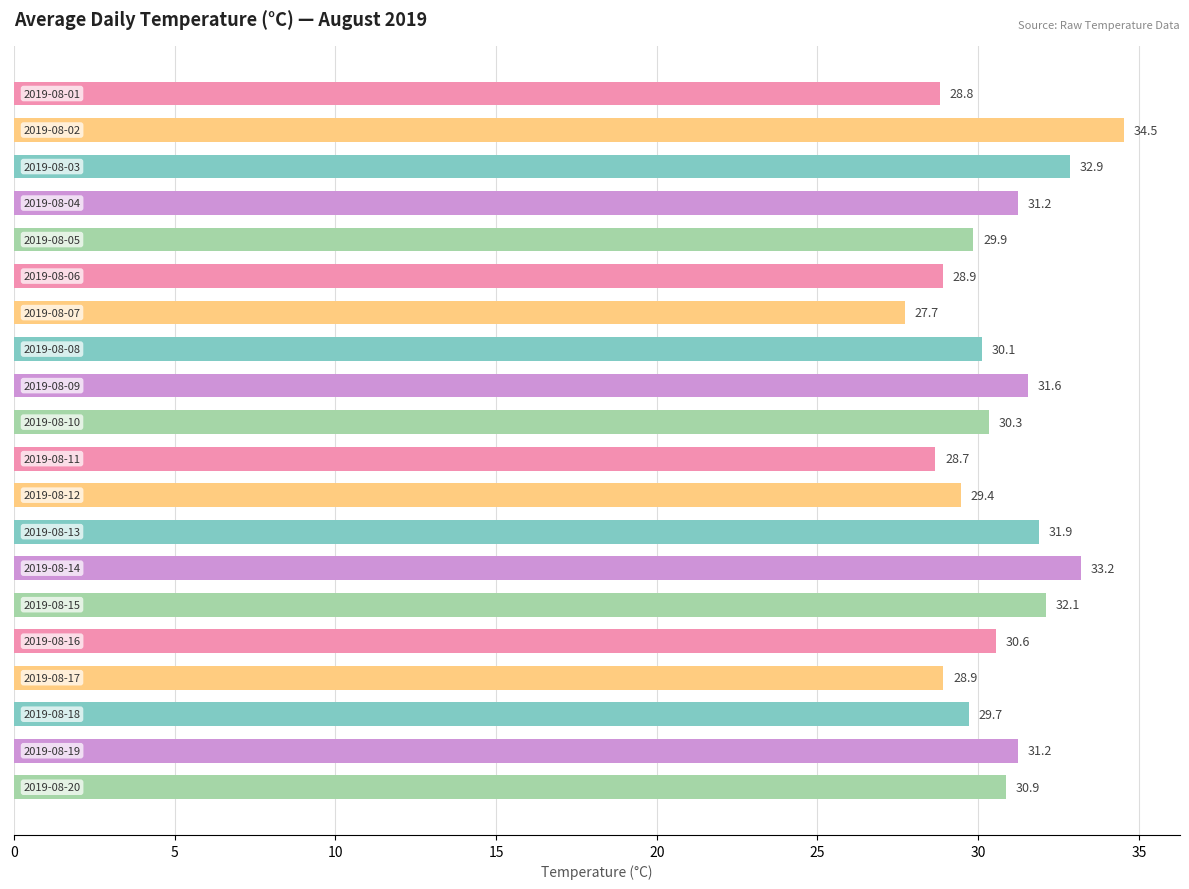

What is the average value?

30.6